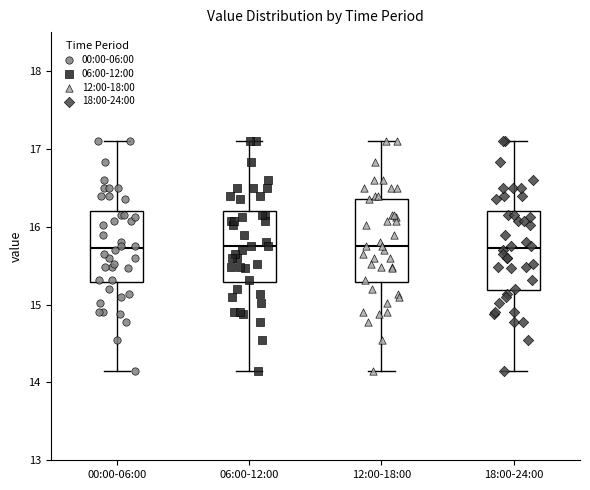

Where is the lower edge of the box for 18:00-24:00 on the y-axis? The values are not printed on the chart, so give them approximately, as read against the axis.

15.2